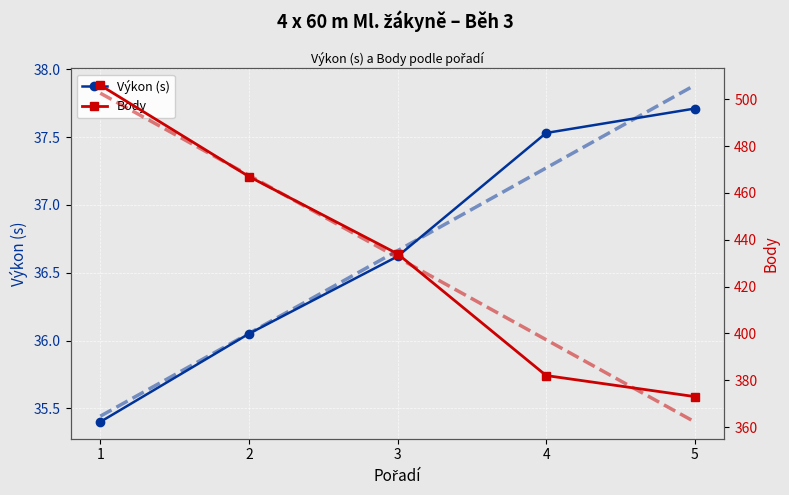

Reading left to right, extract all data points from this chart.

Výkon (s): 1=35.4	2=36.0	3=36.6	4=37.5	5=37.7
Body: 1=506.0	2=467.0	3=434.0	4=382.0	5=373.0